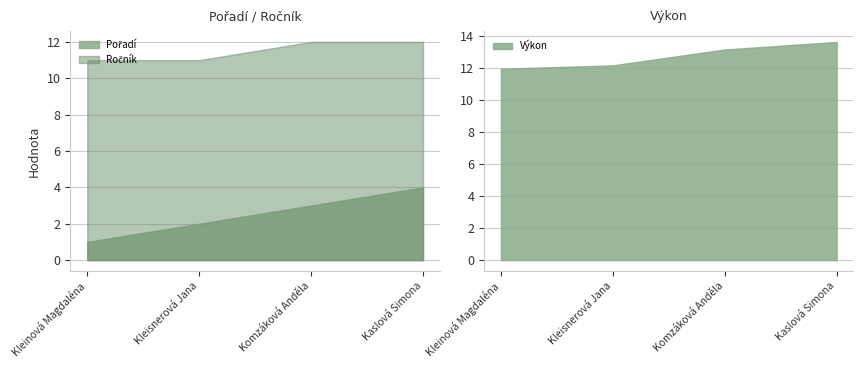

What is the greatest value displayed?

13.6